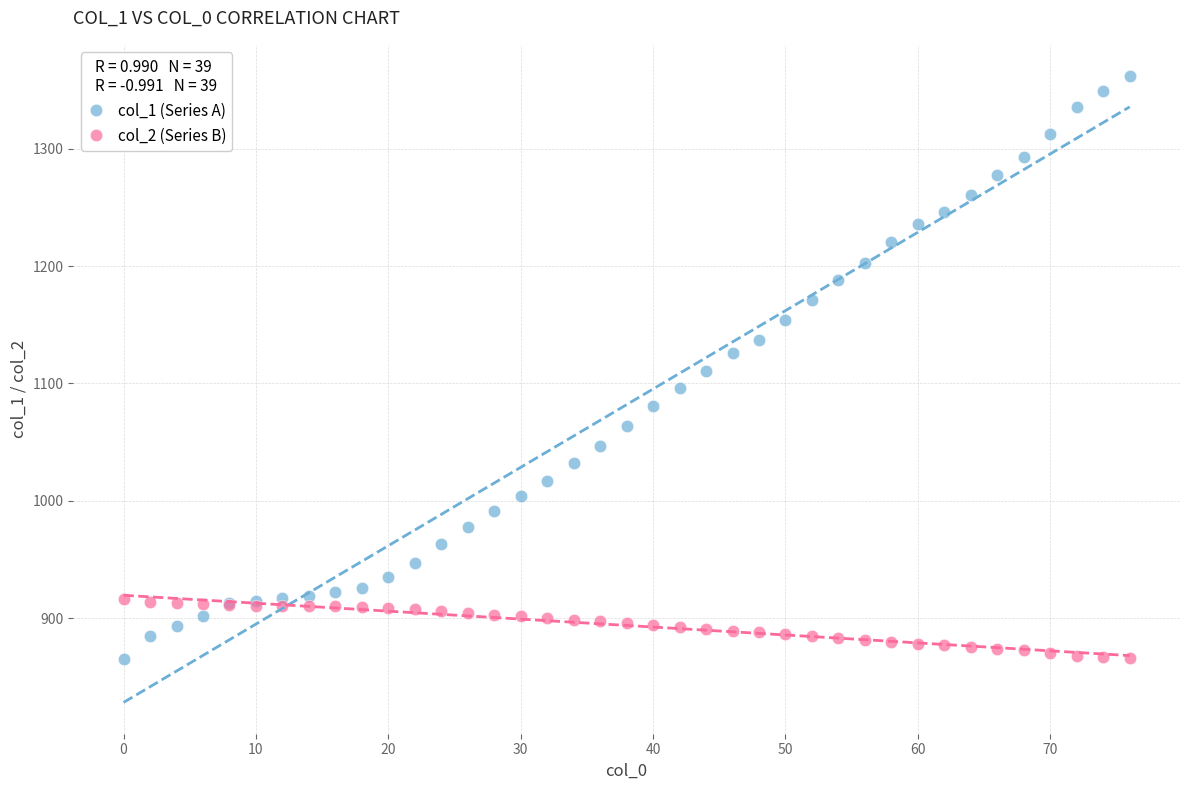

What is the X range (max minus min) for the scatter plot?

76.0